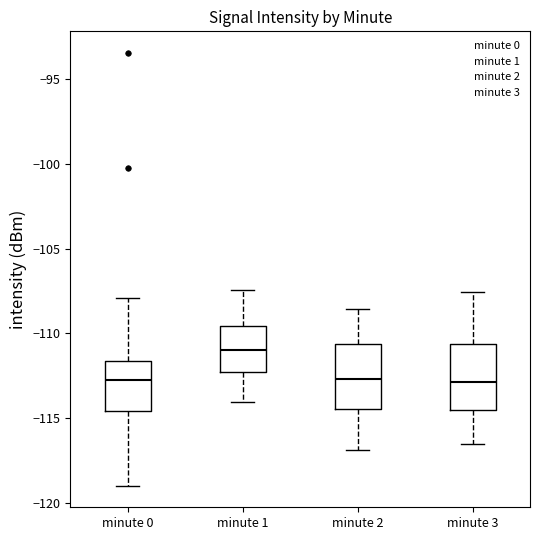

Which box has the highest median line?

minute 1